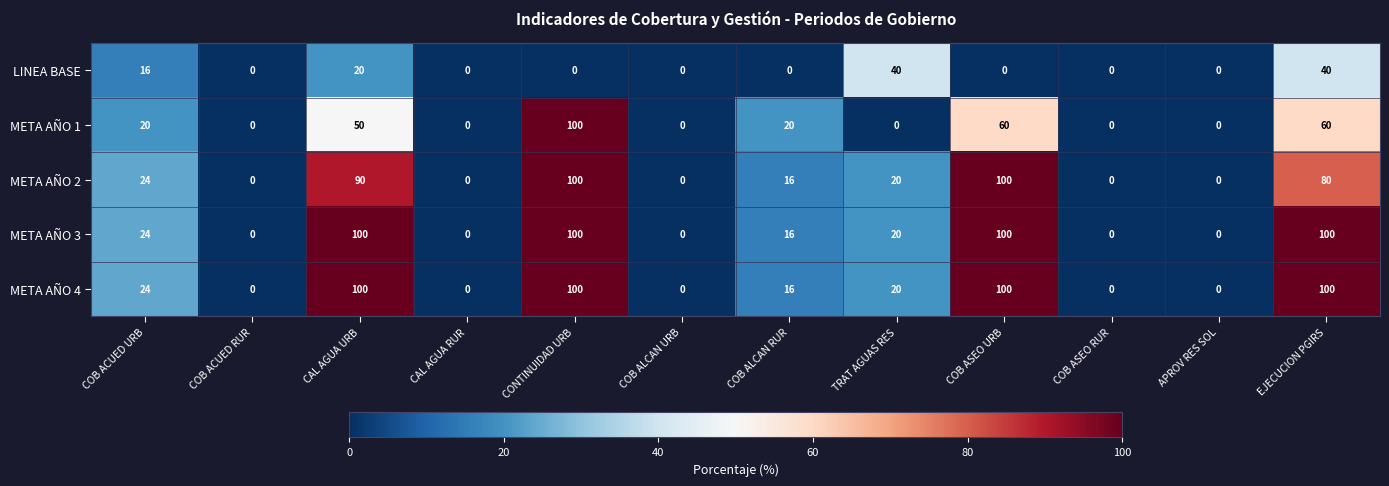

Is the value of META AÑO 1 at COB ALCAN RUR greater than the value of META AÑO 2 at CAL AGUA URB?

No